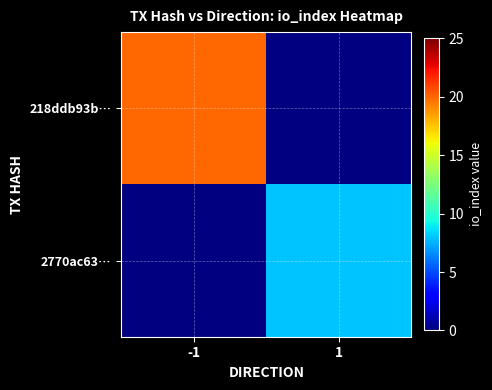

True or false: 218ddb93b… has a value of 20.0 at -1.

True